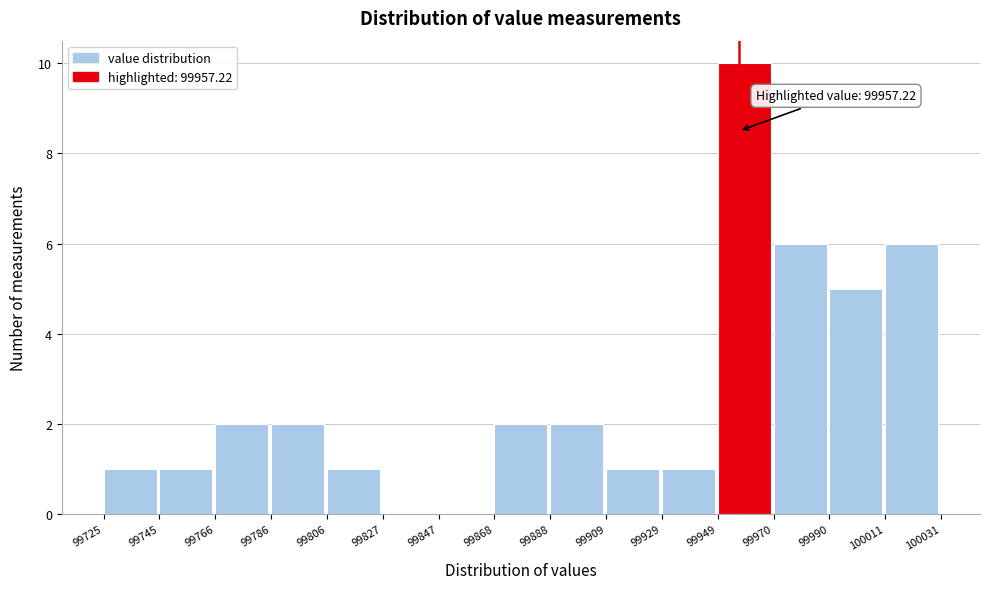

Over which range of the x-axis is the bar tallest?

99949 to 99970